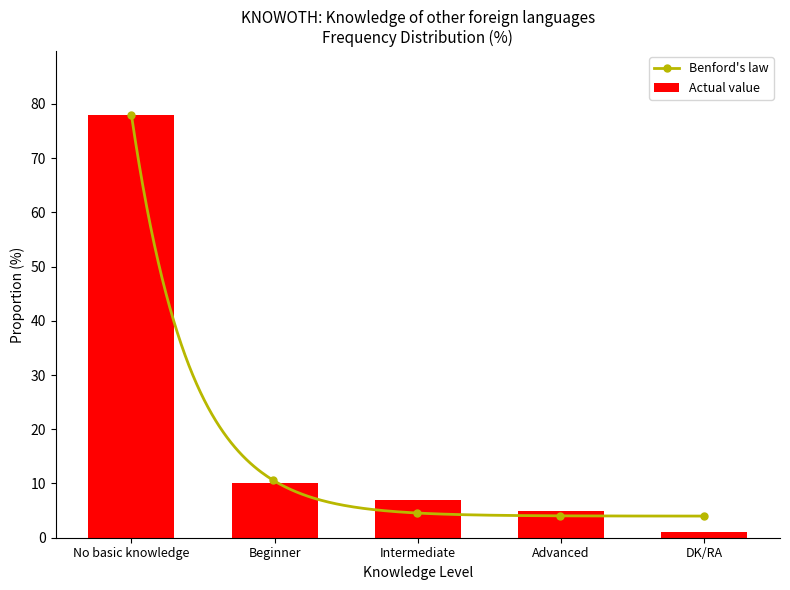

True or false: the data shows 7 at Intermediate.

True